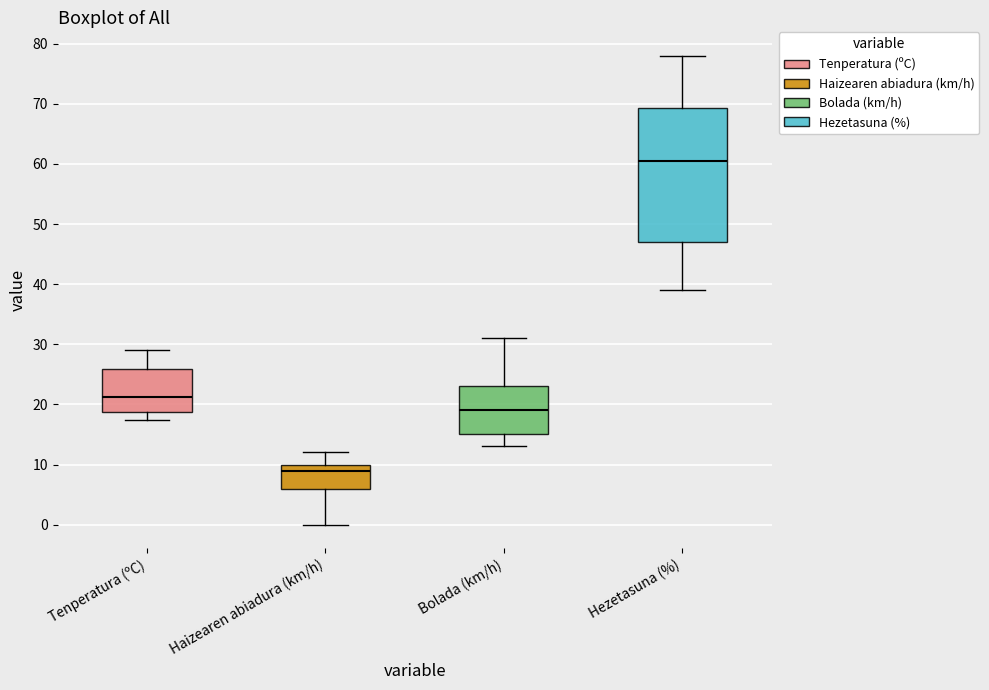

Comparing the boxes themselves (not the whiskers), which one is the tallest?

Hezetasuna (%)